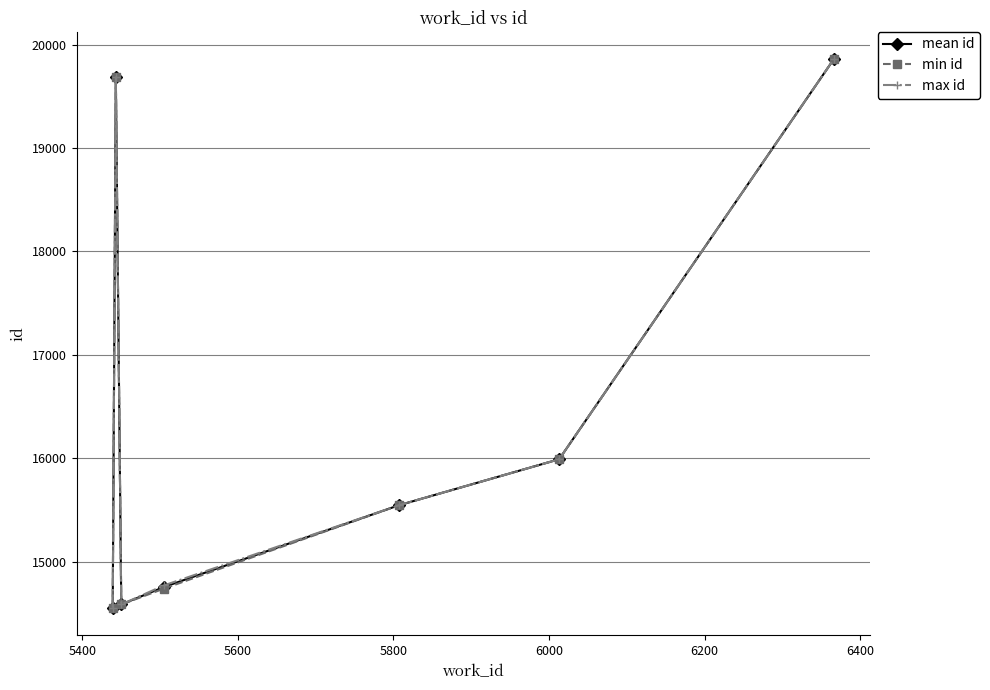

True or false: max id has more than 1 interior local peaks.

False